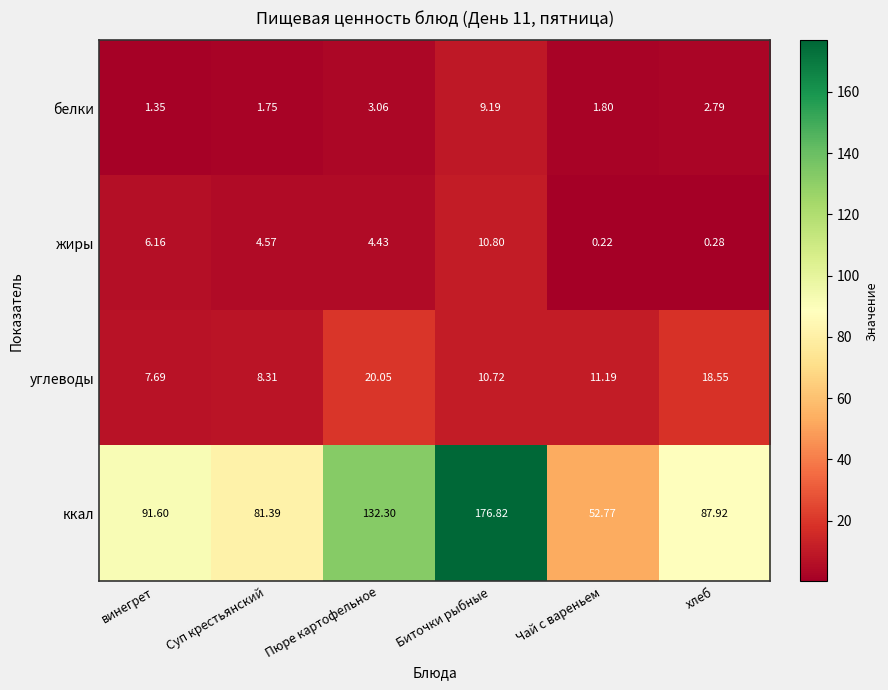

Which series changed the most between Пюре картофельное and Биточки рыбные?

ккал